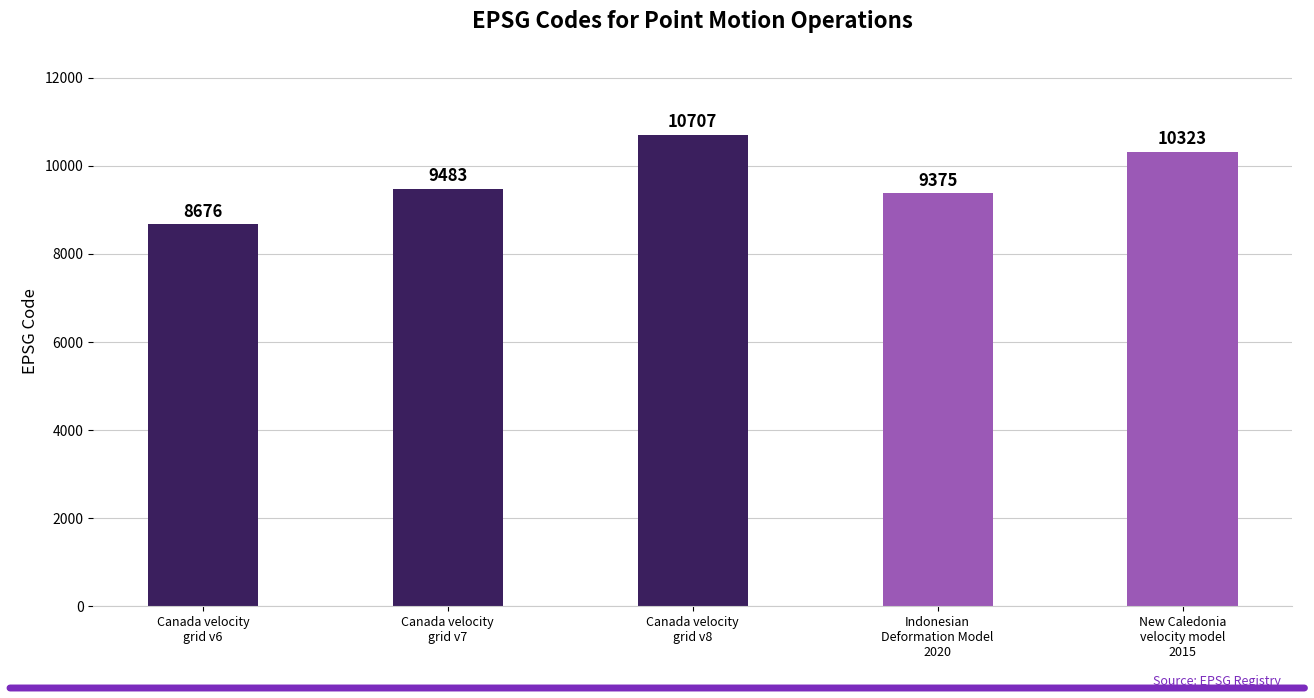

What is the label of the 2nd bar from the right?

Indonesian
Deformation Model
2020